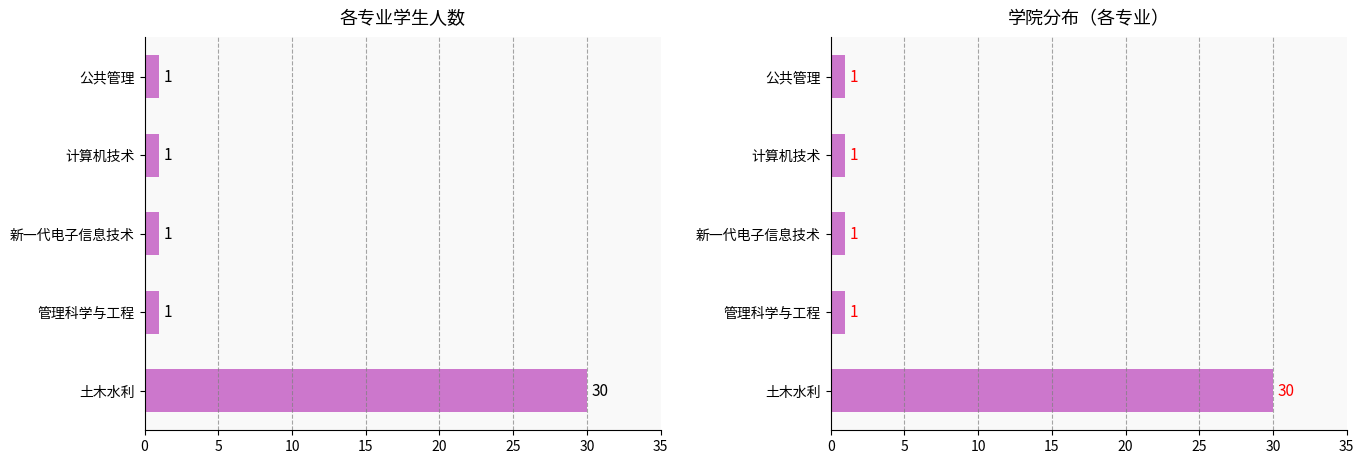

What is the change in value from 土木水利 to 管理科学与工程?

-29